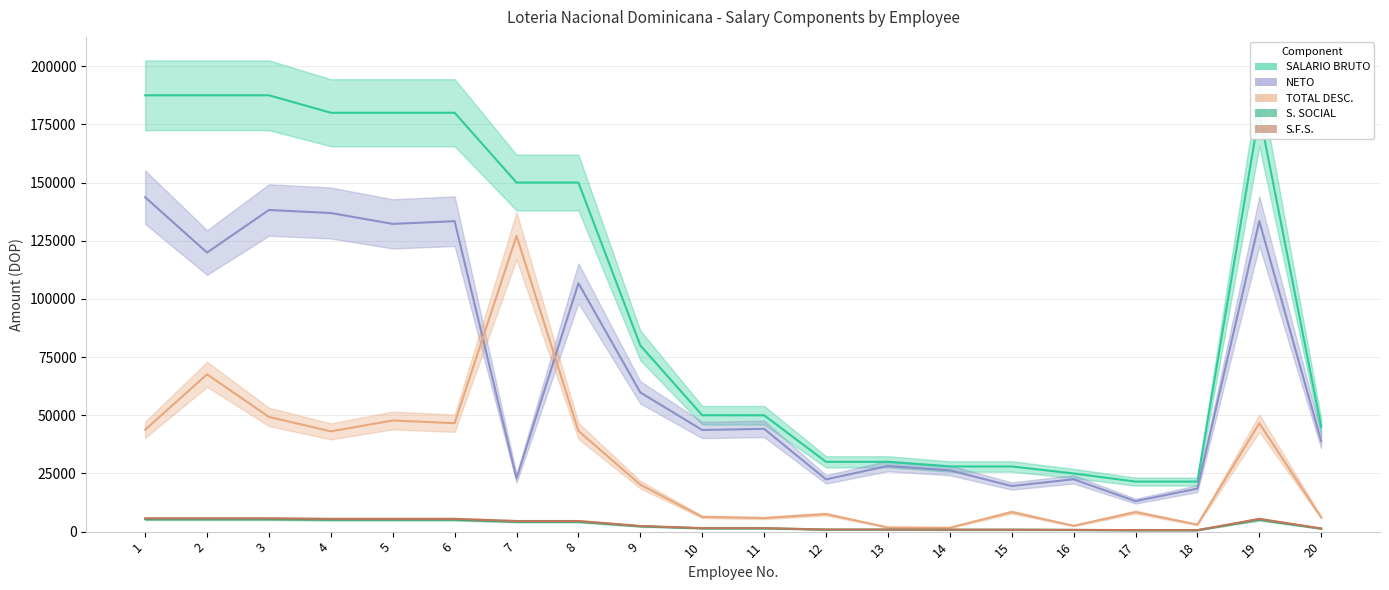

Which series has the largest total across all categories?

SALARIO BRUTO